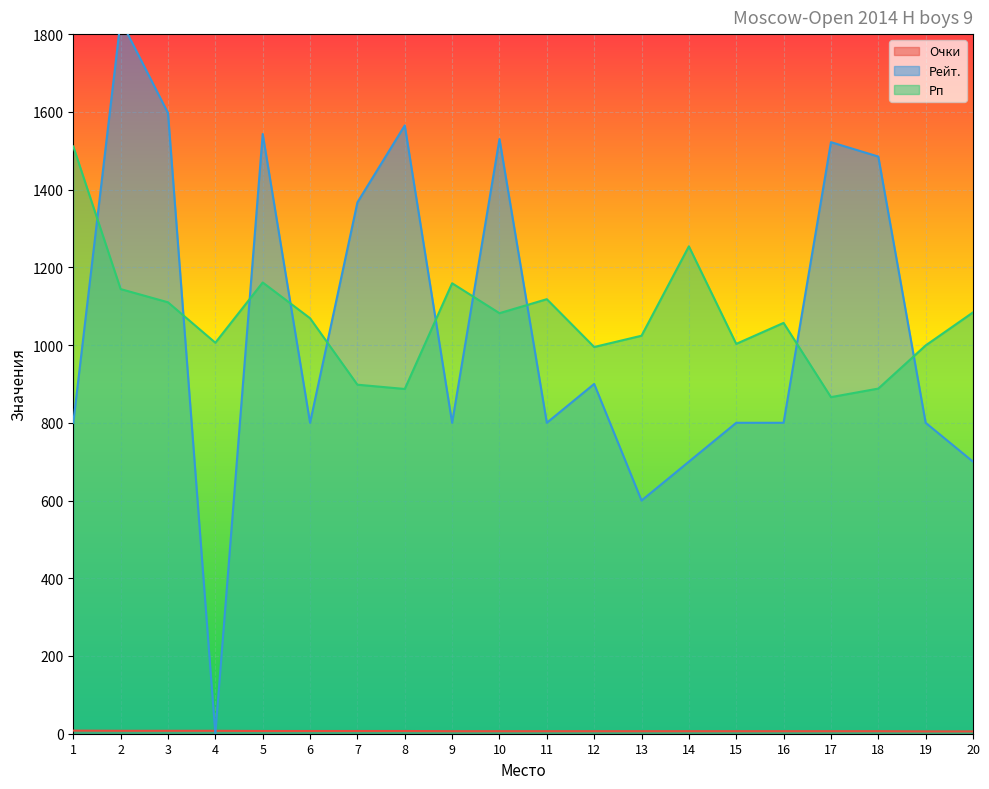

What is the difference between the maximum and minimum values in the Очки series?

2.0